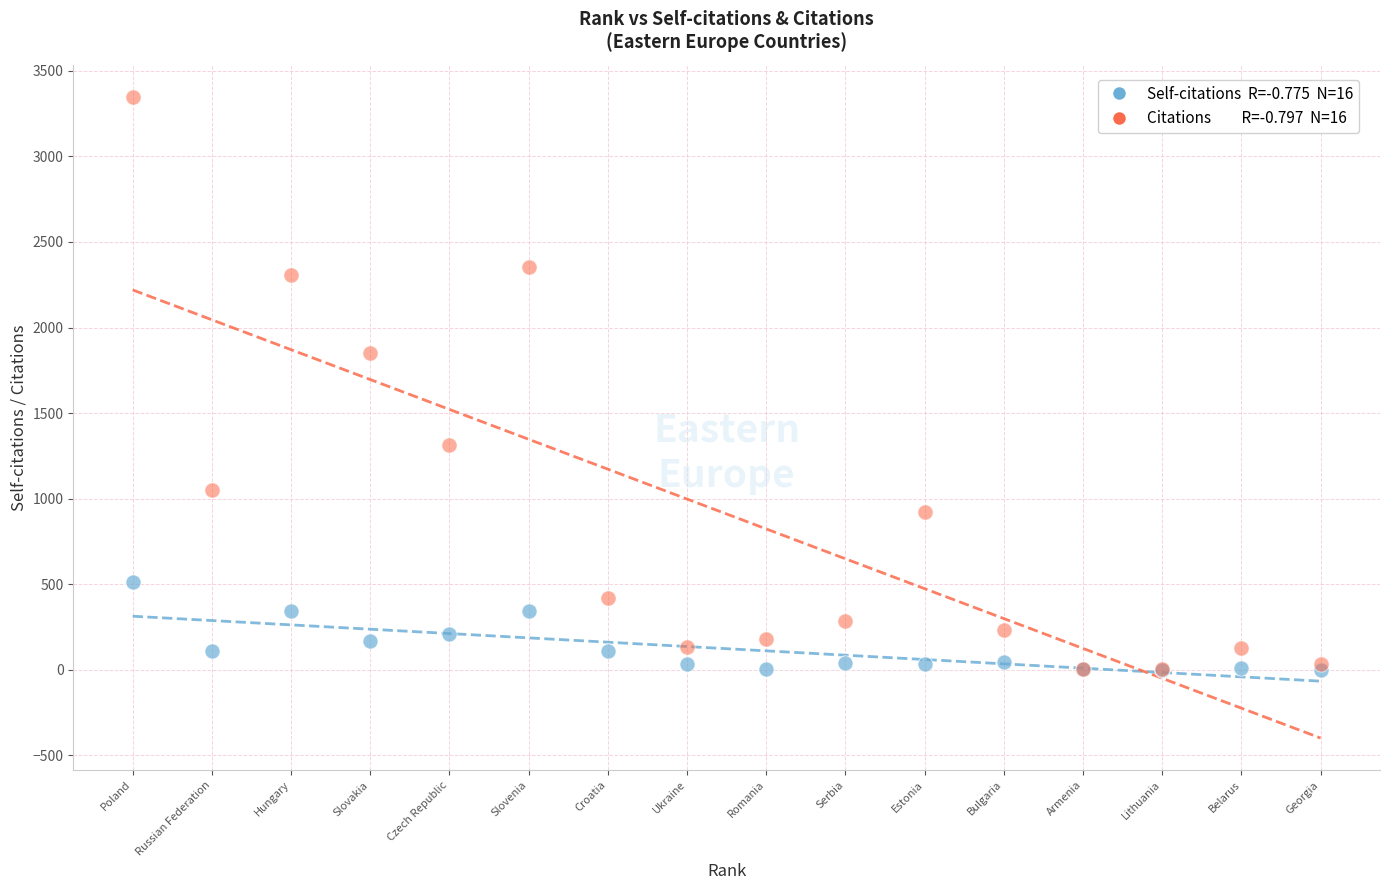

Across all series, what Y value is closest to 1674?

1854